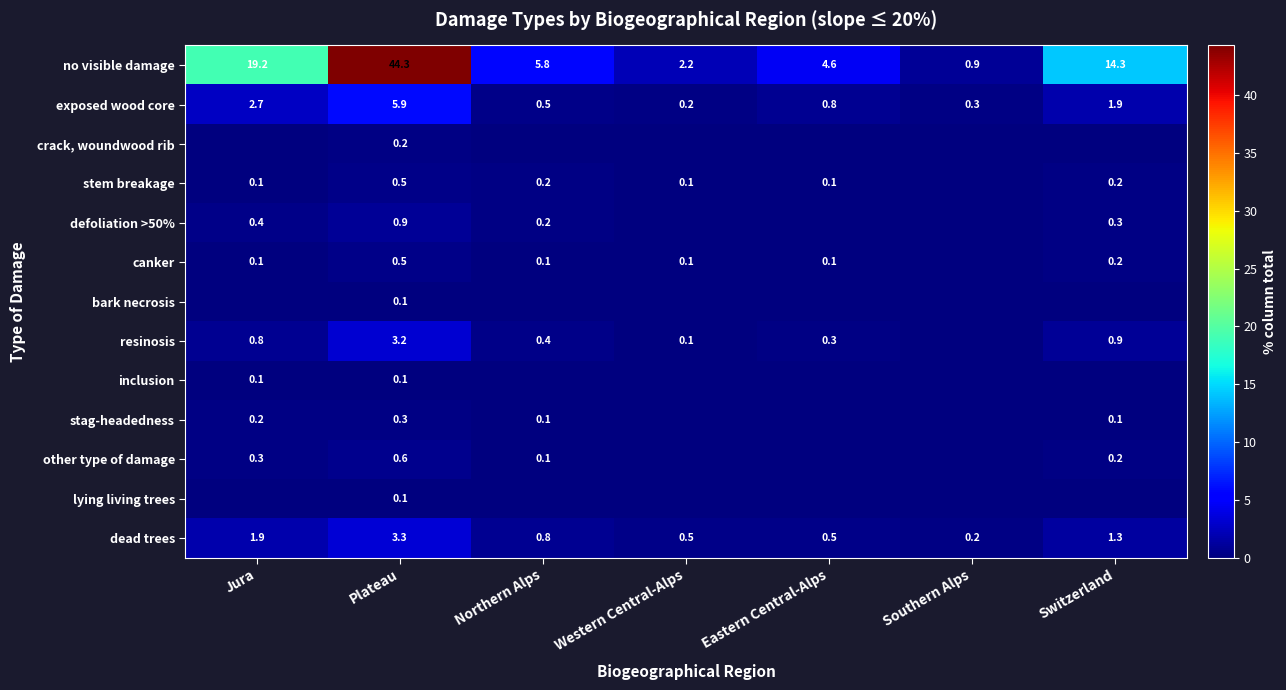

Which has a higher value, Eastern Central-Alps or Western Central-Alps?

Eastern Central-Alps